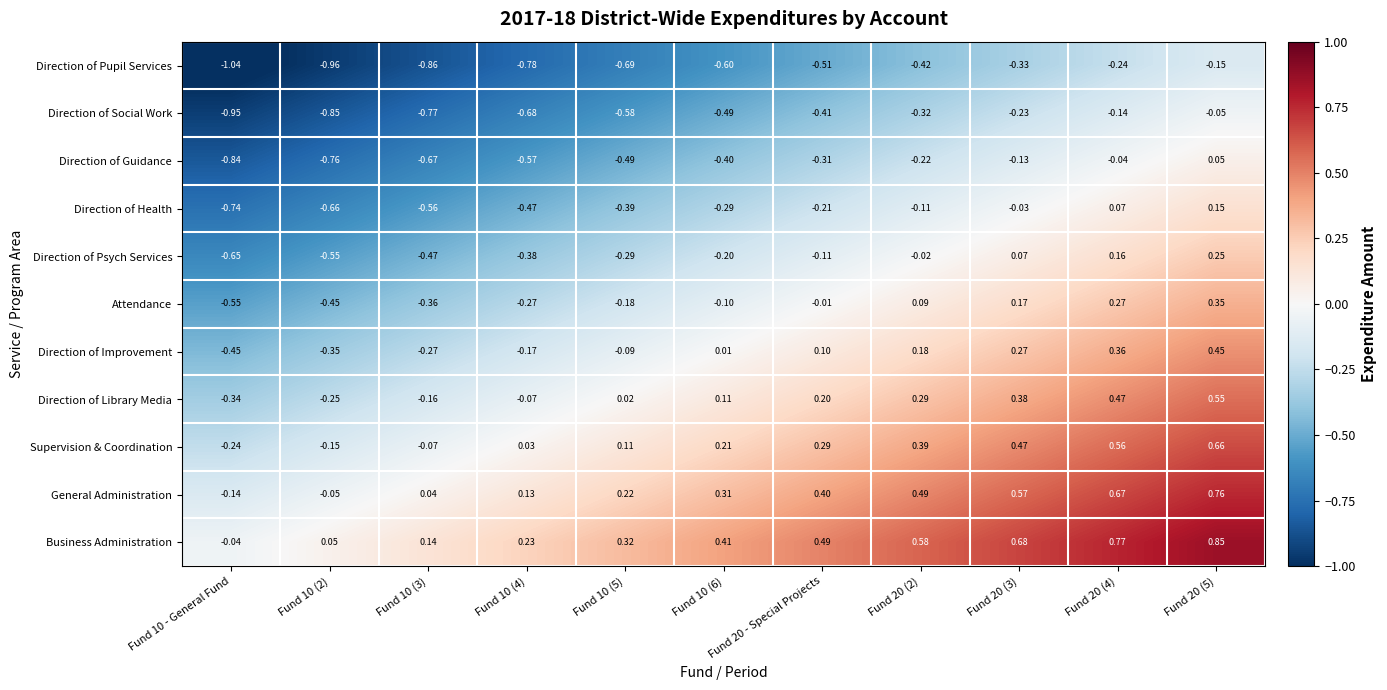

List the series in order of their peak value, highest first.

Business Administration, General Administration, Supervision & Coordination, Direction of Library Media, Direction of Improvement, Attendance, Direction of Psych Services, Direction of Health, Direction of Guidance, Direction of Social Work, Direction of Pupil Services